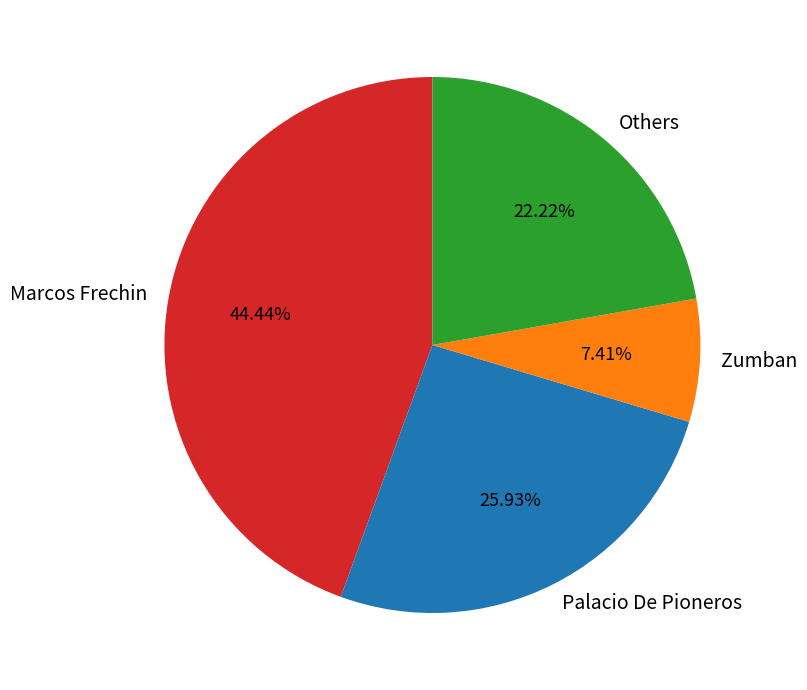

Rank the categories by value from lowest to highest.

Zumban, Others, Palacio De Pioneros, Marcos Frechin